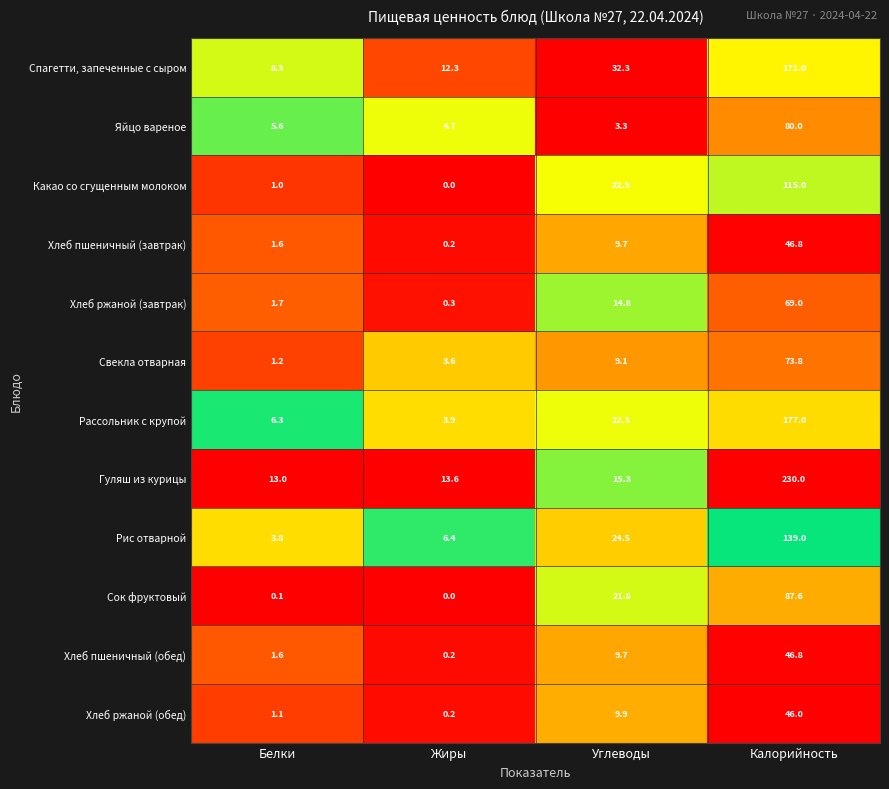

Is it true that Гуляш из курицы equals 152.2 at Калорийность?

False